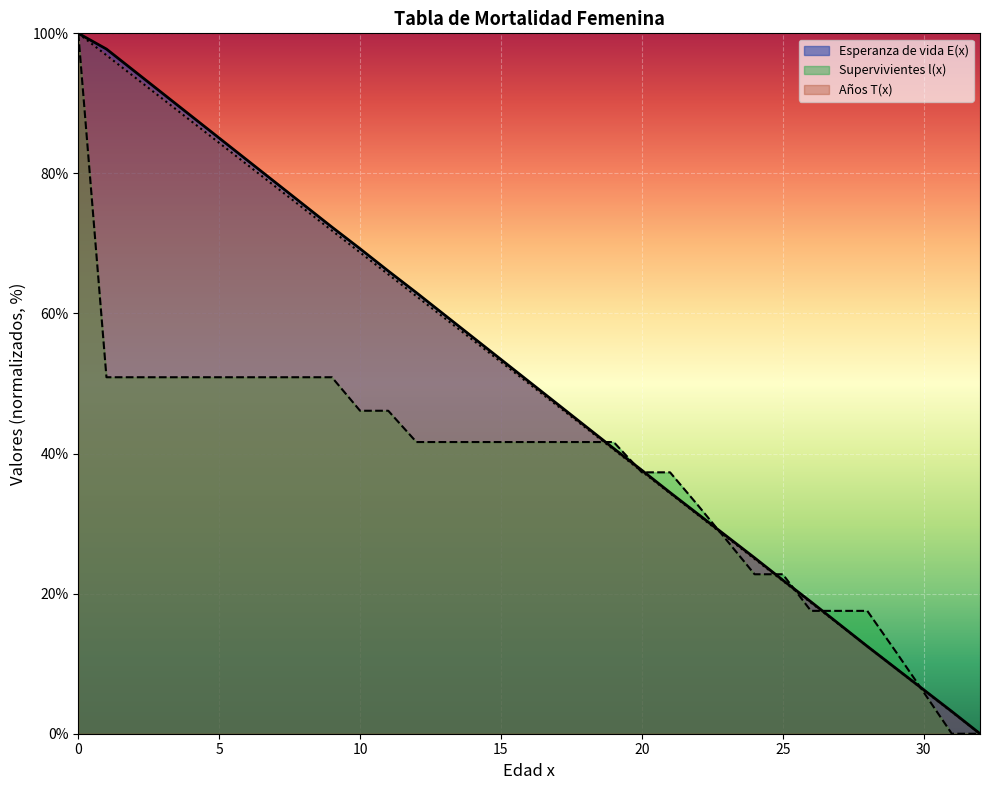

How many times do Años T(x) (millones) and Supervivientes l(x) cross each other?

8